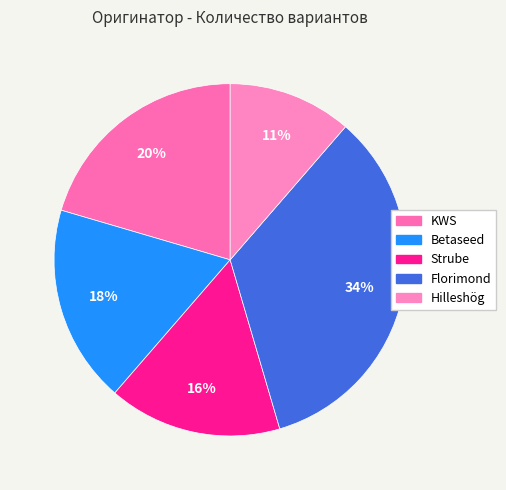

True or false: Strube accounts for 16% of the total.

True